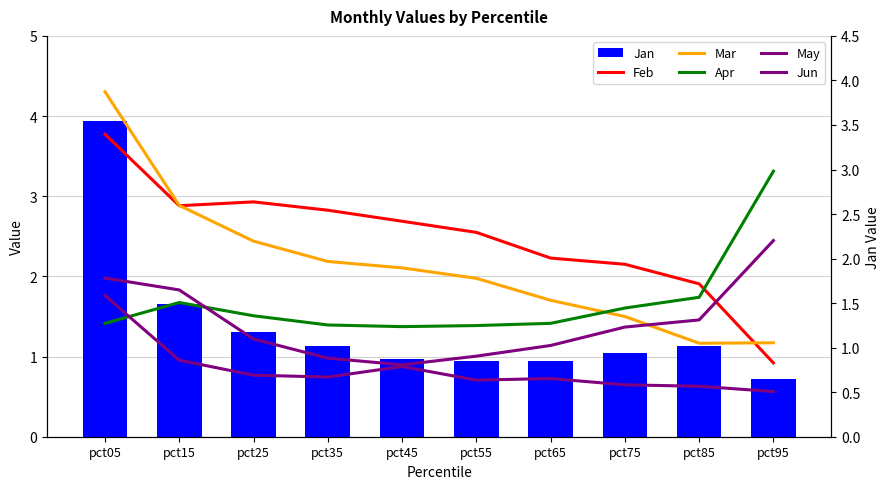

What are all the series names shown in the legend?

Jan, Feb, Mar, Apr, May, Jun